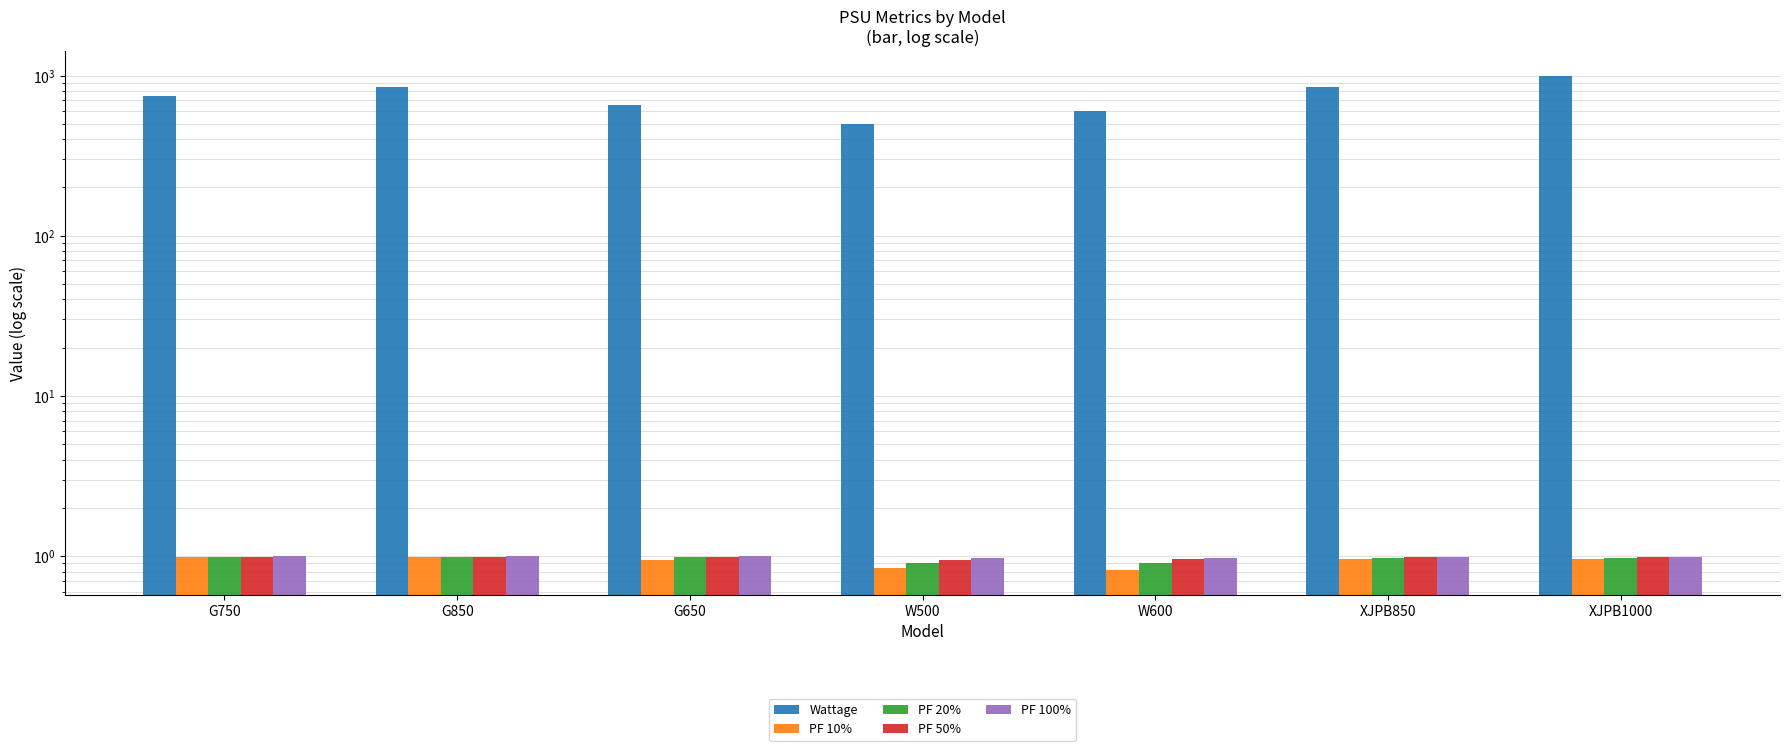

What is the difference between the Wattage values at W600 and G750?

150.0